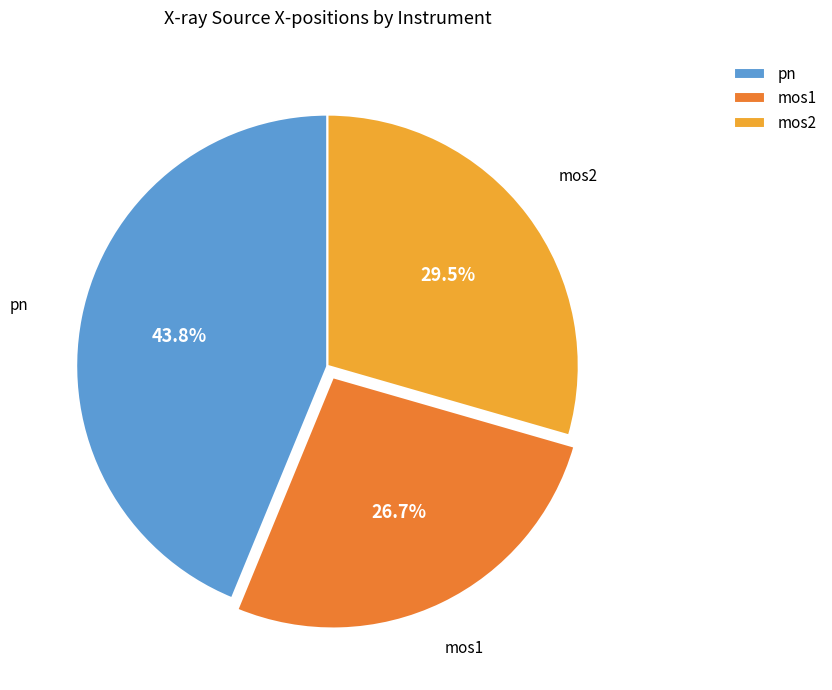

Is there any slice that represents more than half of the pie?

No